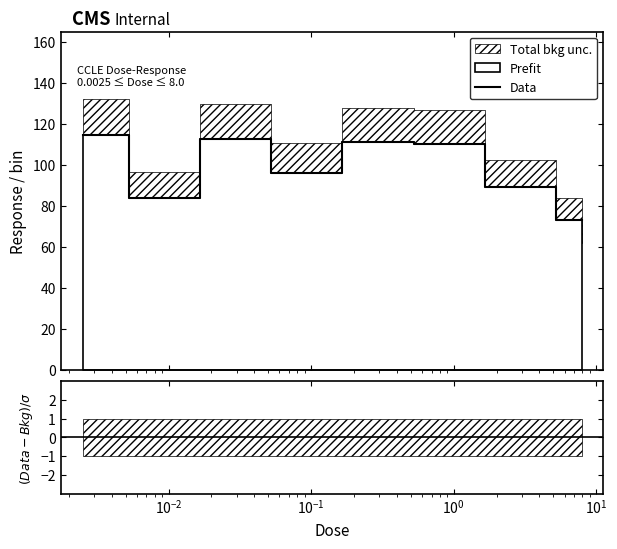

Is this an area chart (filled region under the line)?

No